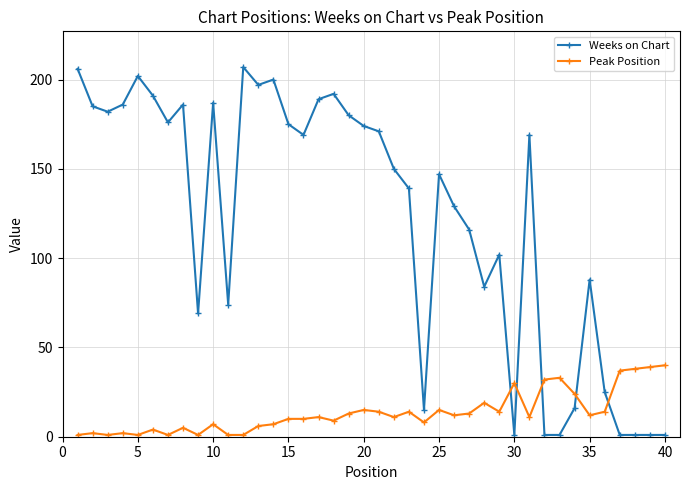

True or false: Weeks on Chart has more than 2 interior local peaks.

True